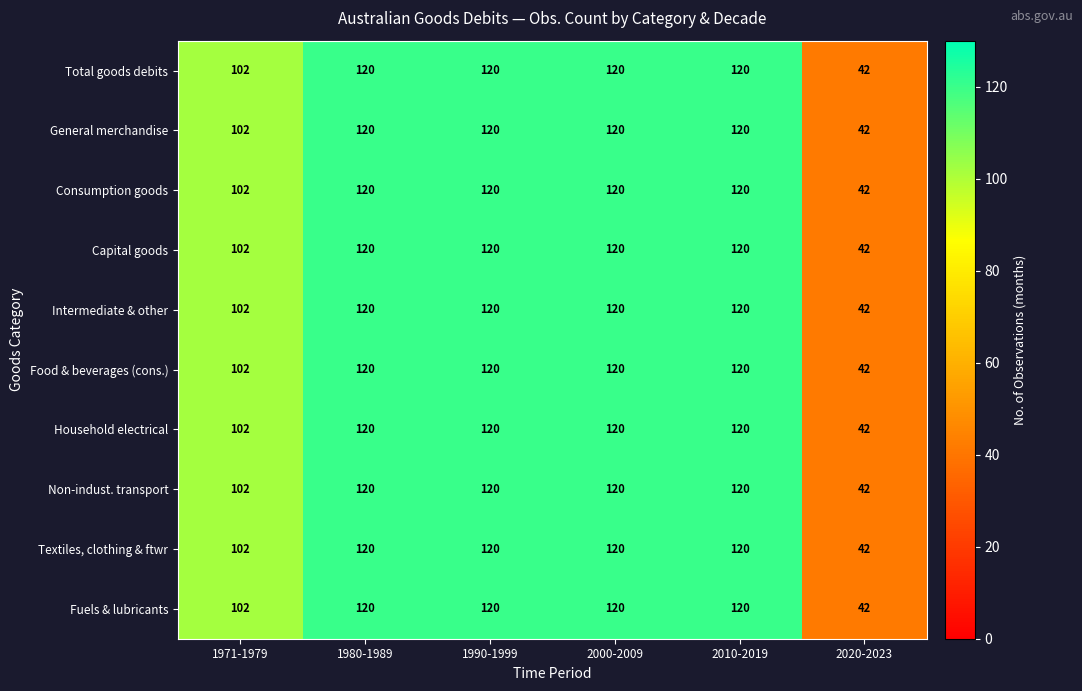

What is the difference between the Household electrical values at 1980-1989 and 1971-1979?

18